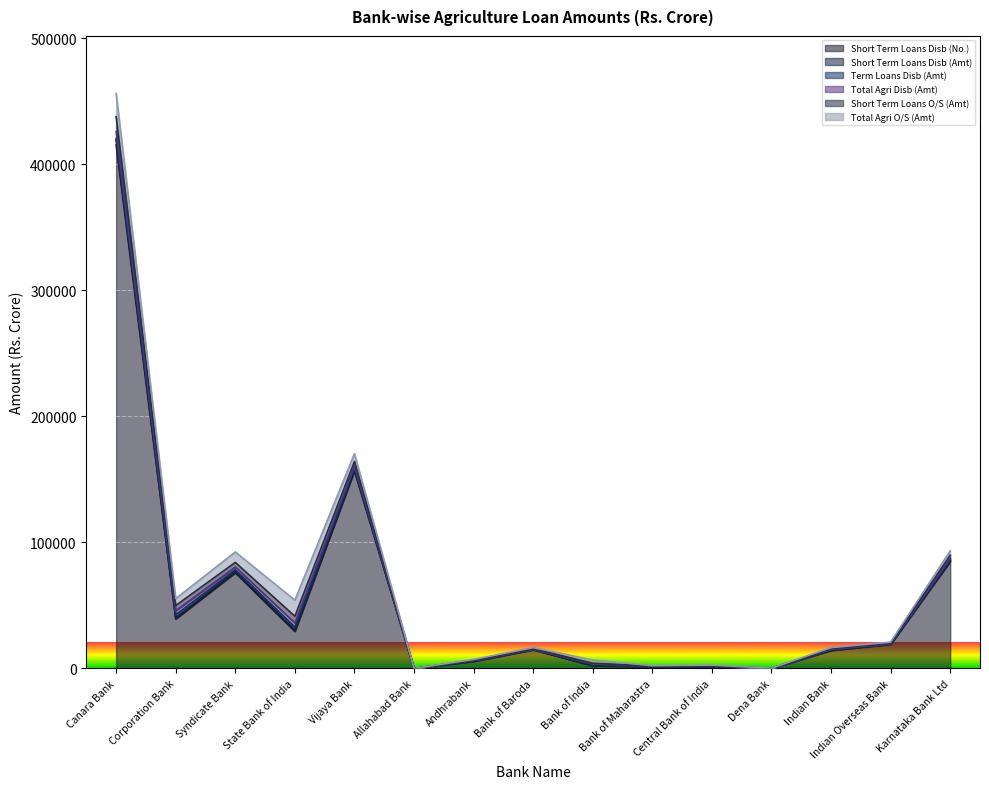

What is the sum of all Short Term Loans O/S (Amt) values?

33249.7